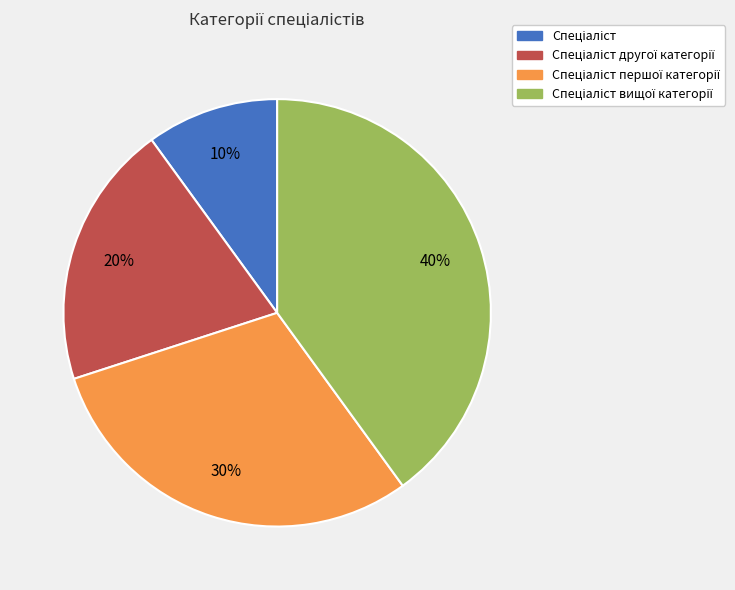

How many segments does this pie chart have?

4